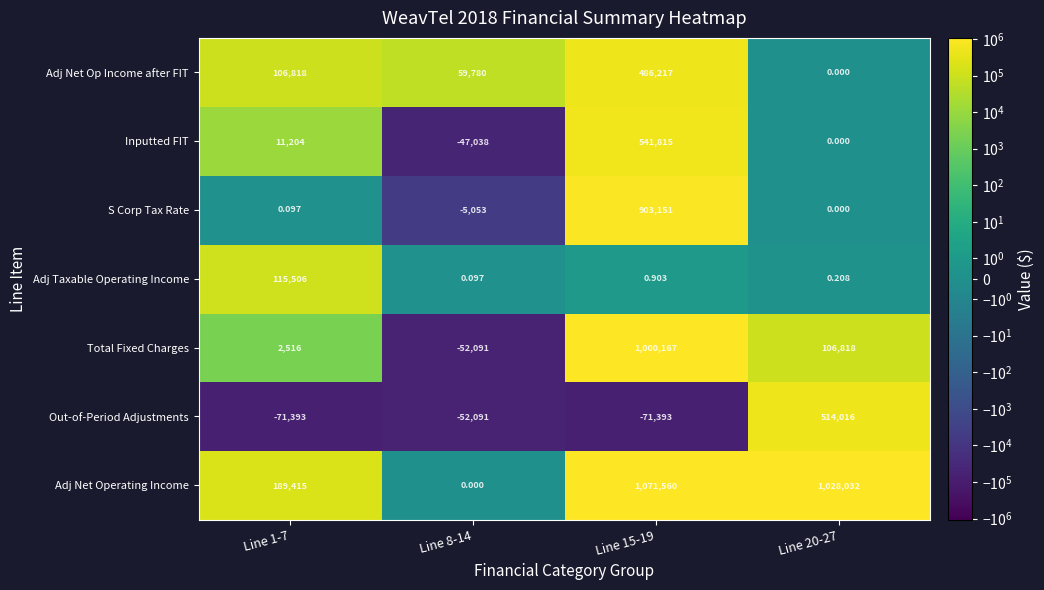

Which series changed the most between Line 1-7 and Line 20-27?

Adj Net Operating Income